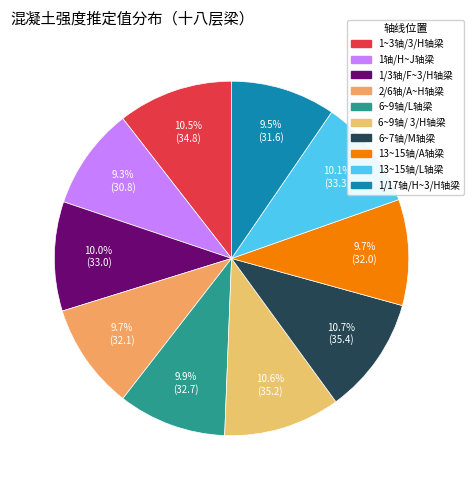

True or false: 13~15轴/A轴梁 accounts for 1% of the total.

False